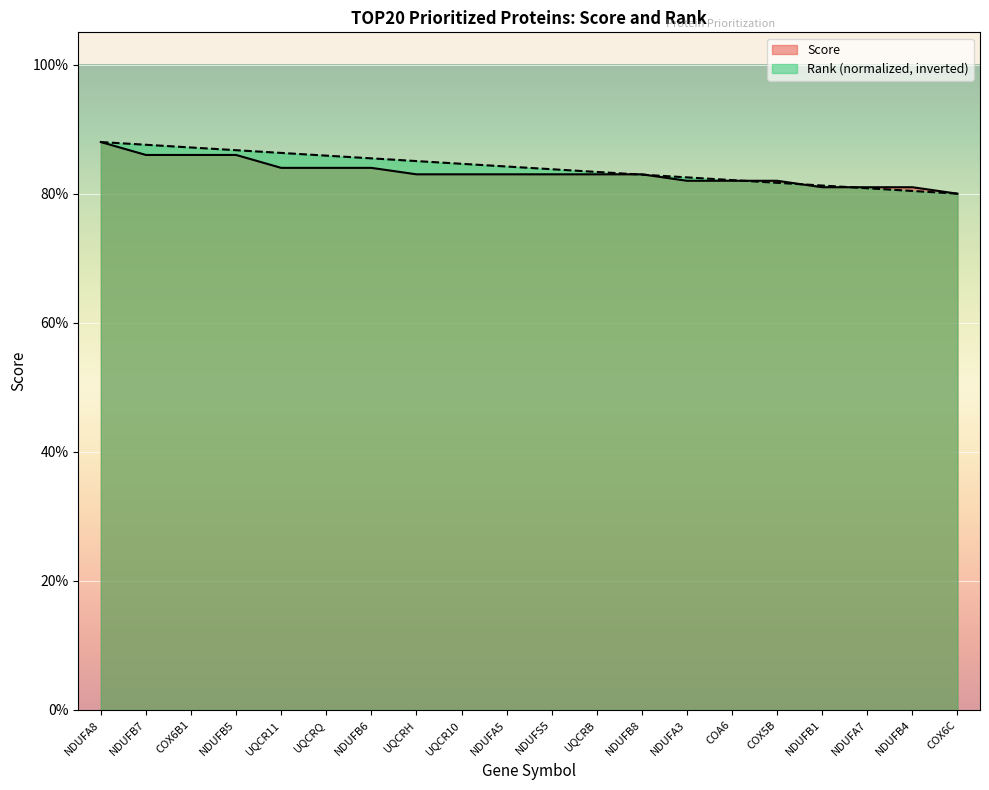

True or false: Score and Rank intersect in this chart.

True